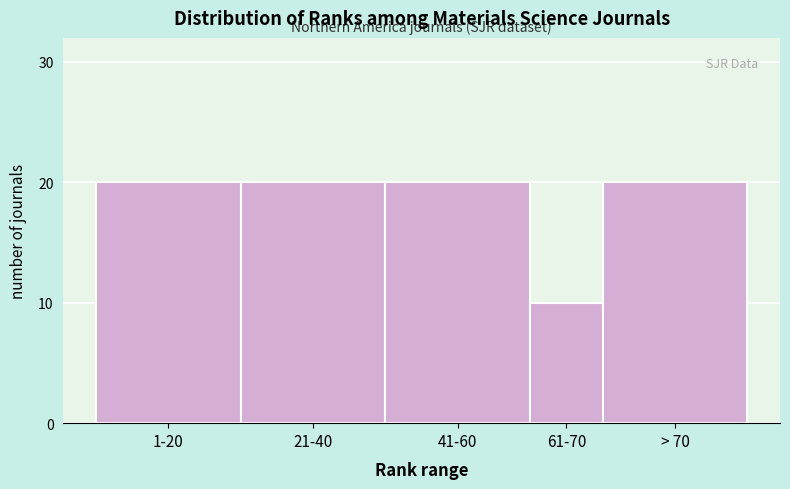

Reading left to right, transcribe all the data shown in this chart.

20	20	20	10	20